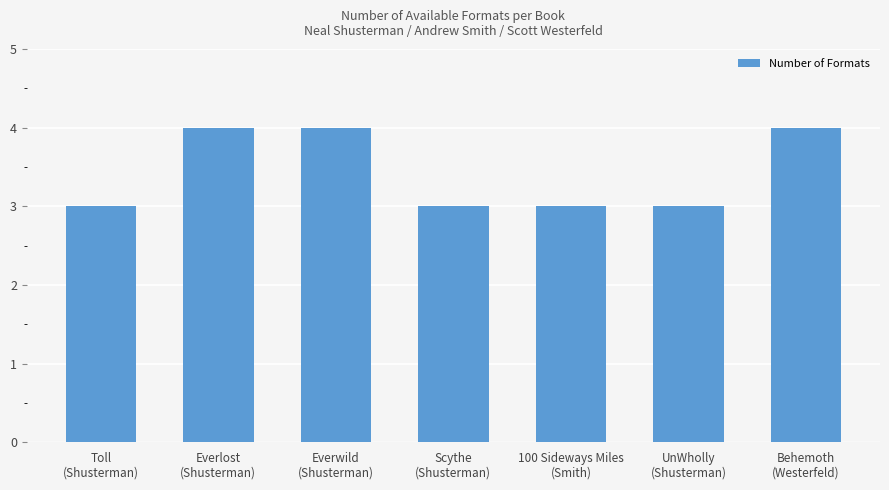

What is the change in value from Toll
(Shusterman) to Everlost
(Shusterman)?

+1